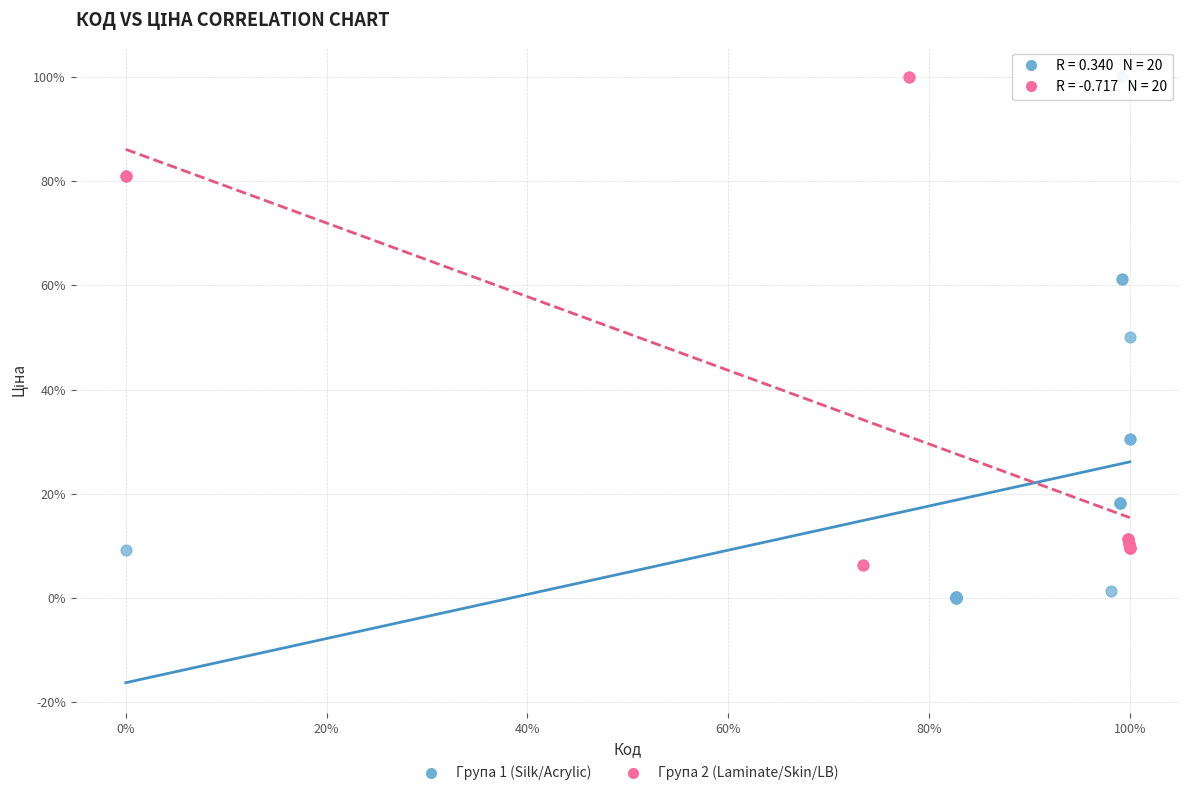

Which series has the widest spread of Y values?

Група 1 (Silk/Acrylic)